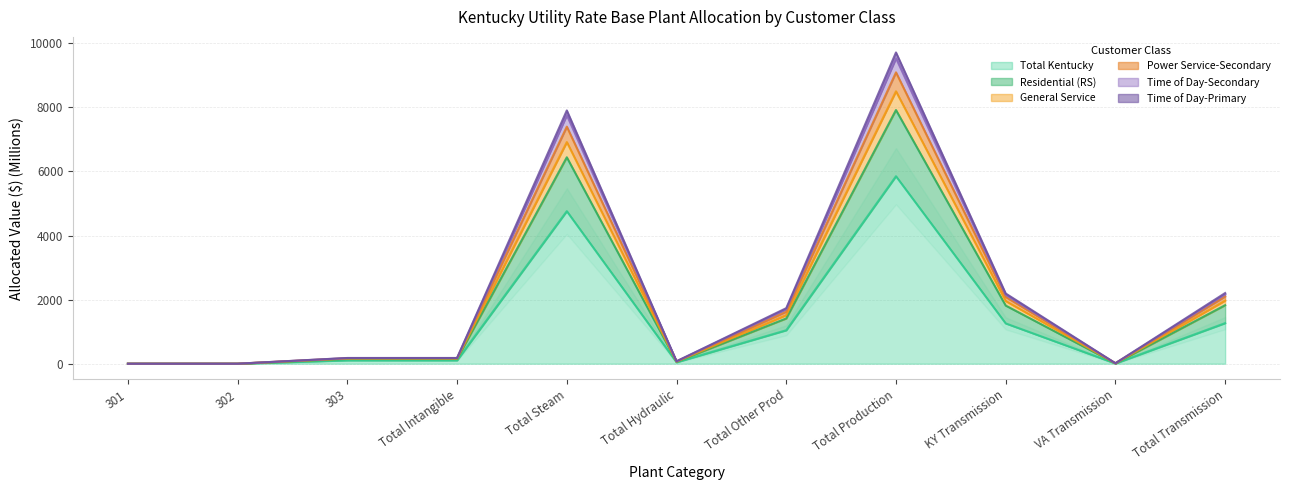

What position from the right is 301?

11